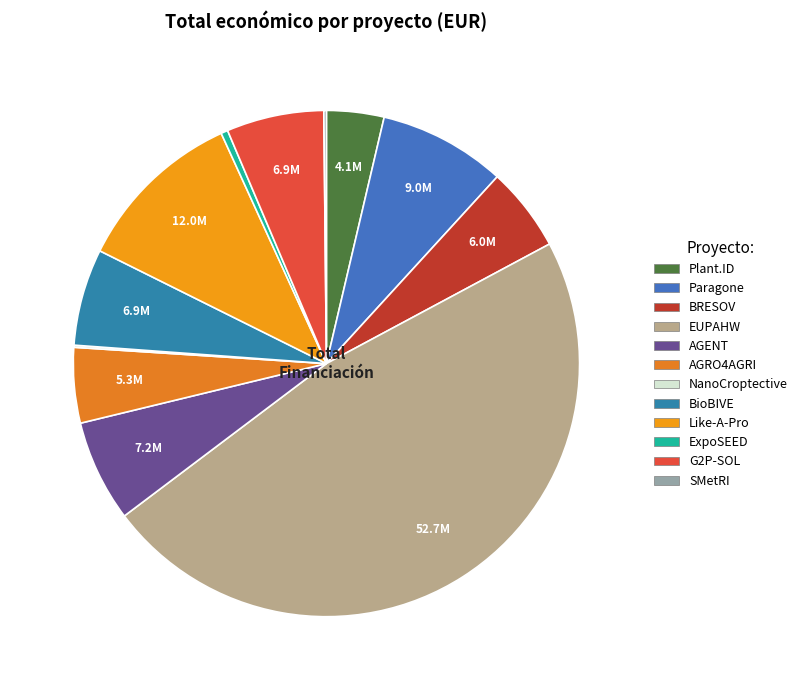

To the nearest percent, what percentage of the pie is Plant.ID?

4%